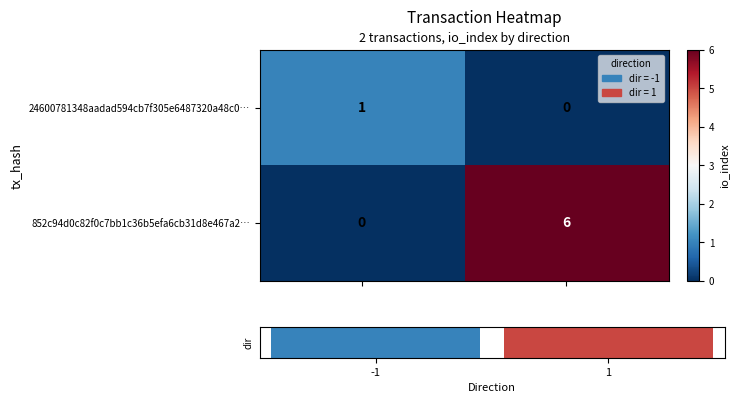

What is the total value across all series at 1?

6